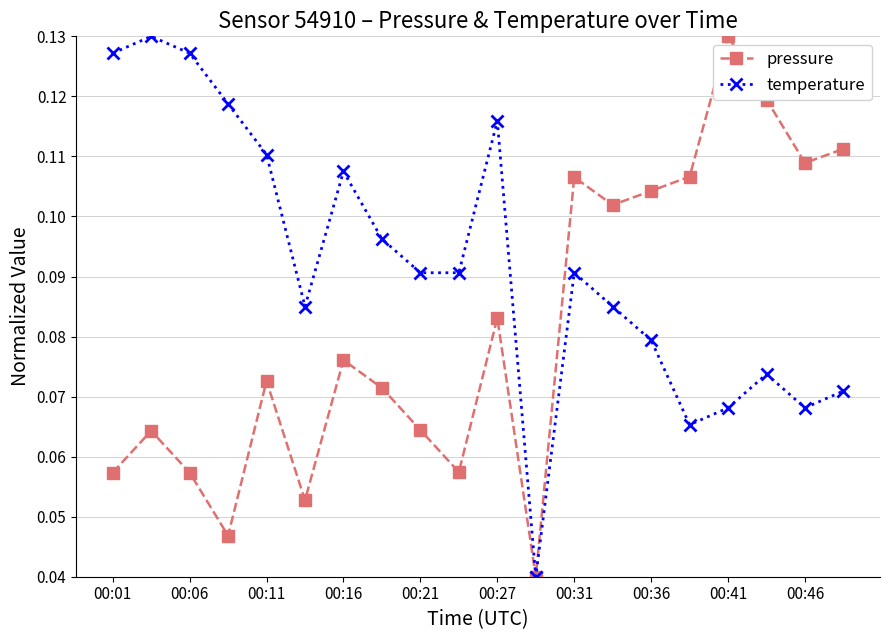

True or false: temperature has more than 0 points higher than both neighbors.

True